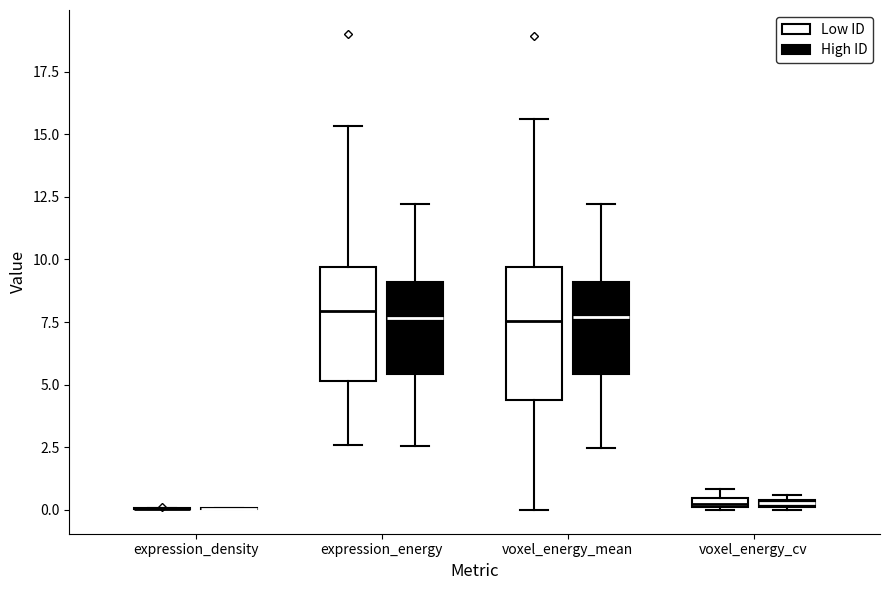

Comparing the boxes themselves (not the whiskers), which one is the tallest?

voxel_energy_mean (Low ID)